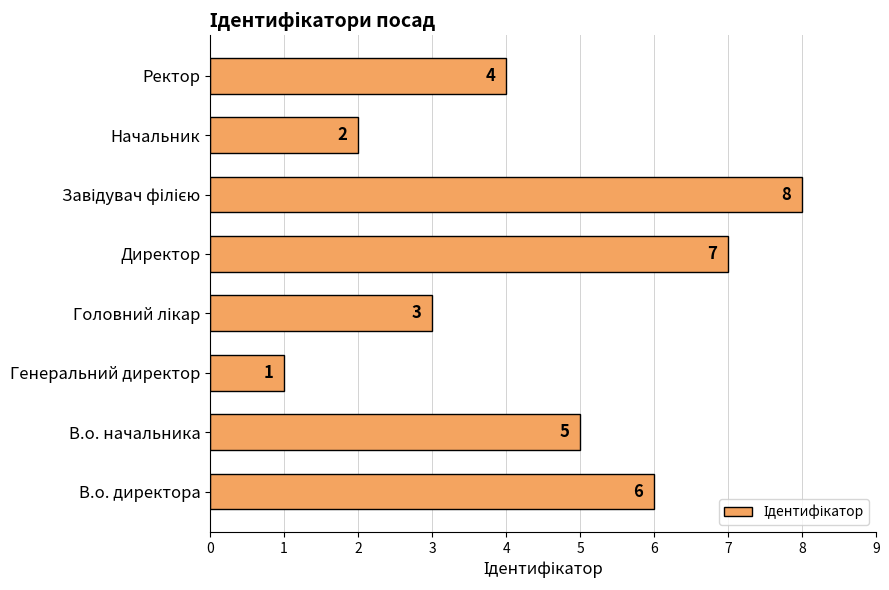

What is the change in value from В.о. директора to Директор?

+1